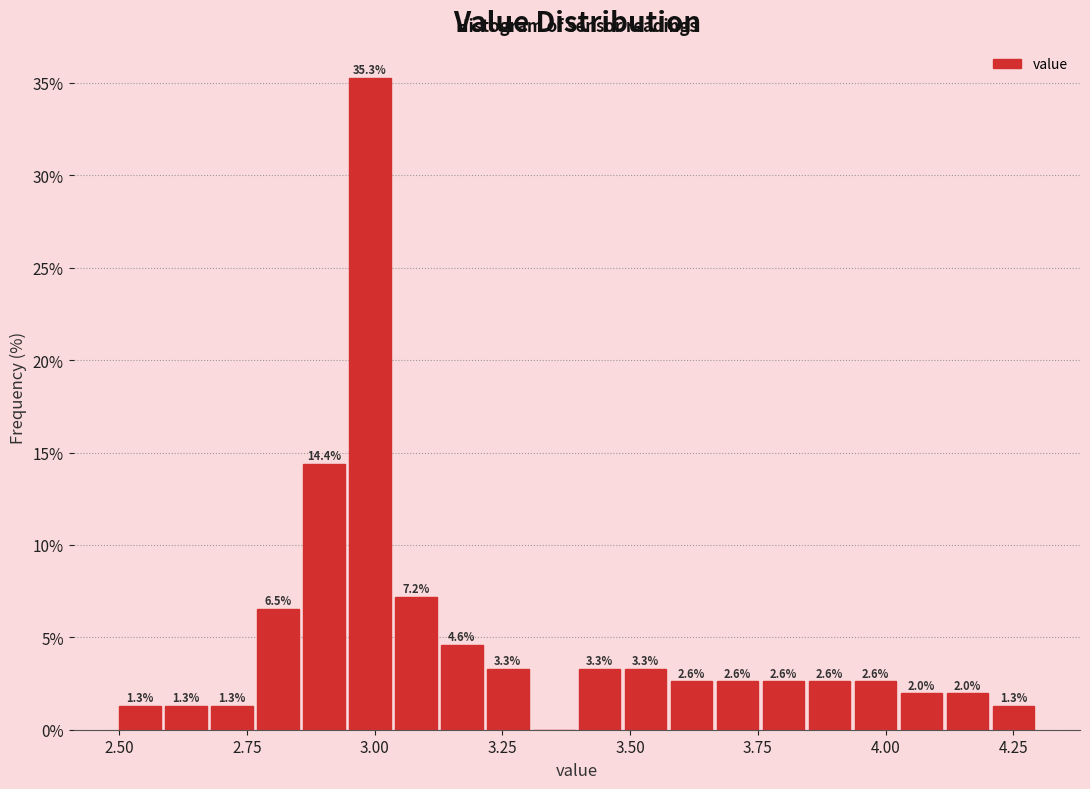

Around what value on the x-axis is the tallest bar? Give the approximate position of its centre, as read against the axis.

3.00